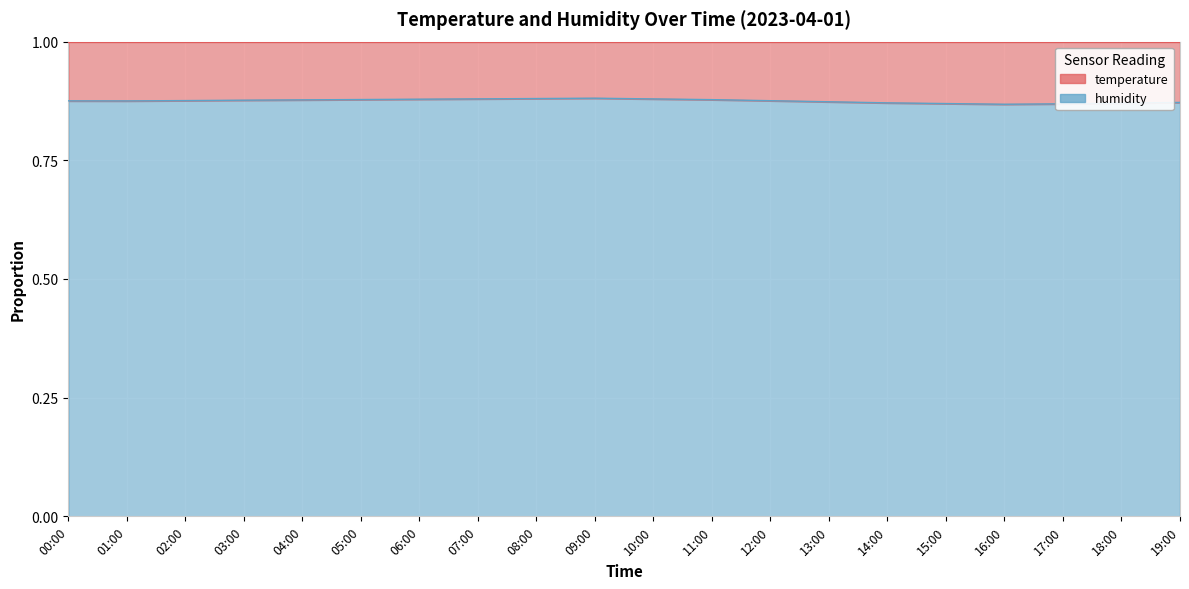

List the labels in order of value, smallest first.

16:00, 17:00, 15:00, 18:00, 14:00, 19:00, 13:00, 01:00, 00:00, 12:00, 02:00, 03:00, 04:00, 11:00, 05:00, 06:00, 10:00, 07:00, 08:00, 09:00